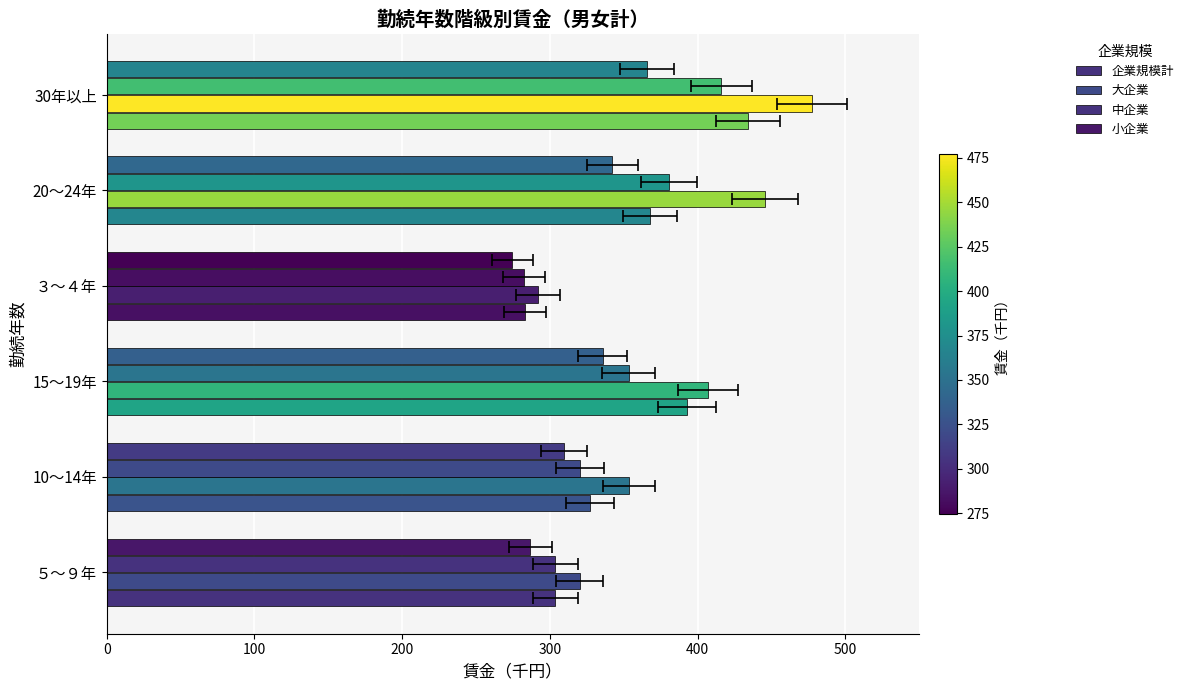

Reading left to right, what are all the values shown in this chart?

企業規模計: 303.7	327.2	393.0	283.1	367.9	433.9
大企業: 320.3	353.5	407.2	292.0	445.8	477.4
中企業: 303.7	320.4	353.3	282.4	380.8	416.2
小企業: 286.9	309.8	335.7	274.7	342.3	366.0